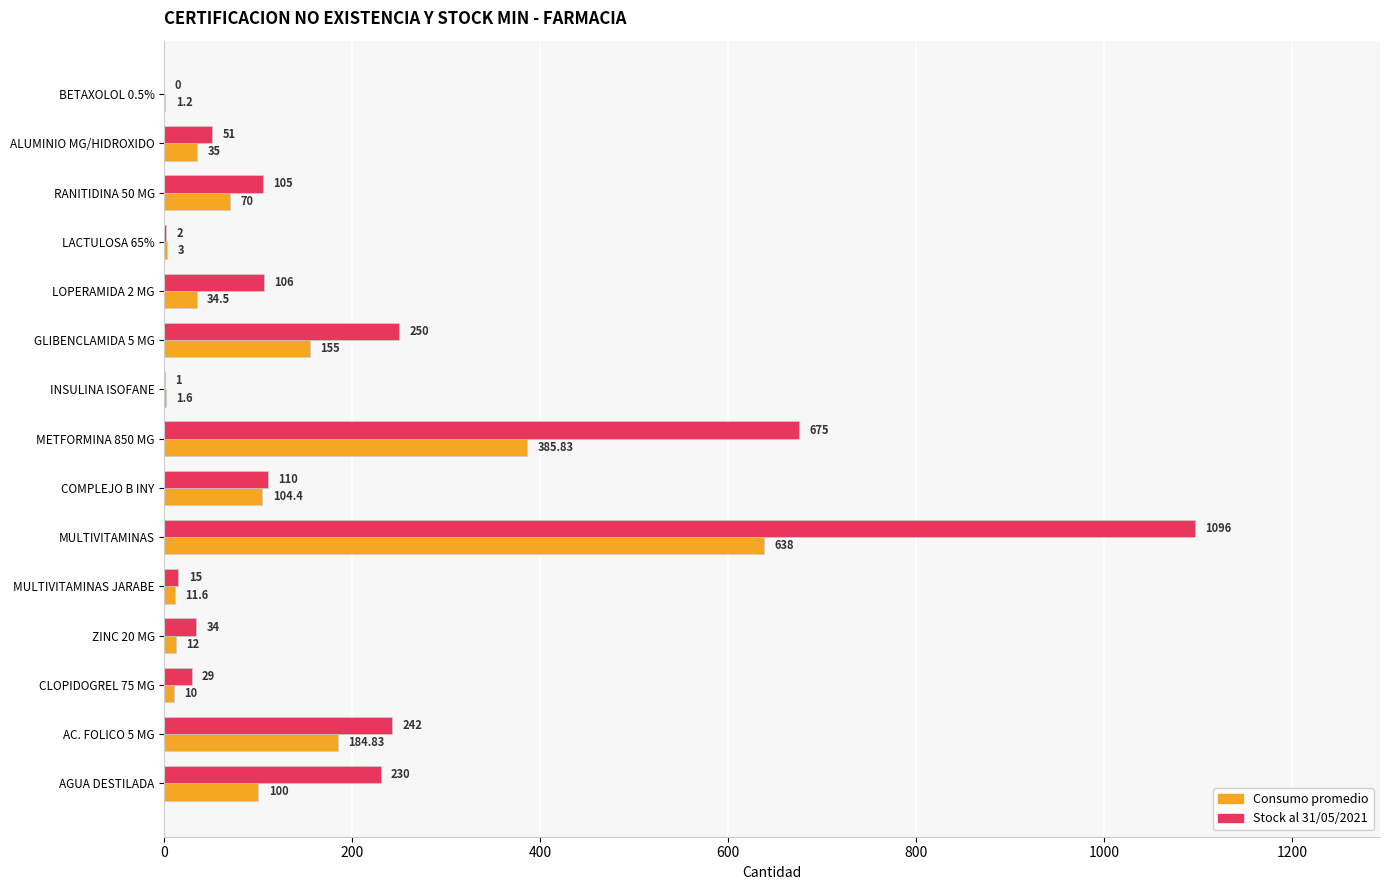

What is the average value of the Consumo promedio series?

116.5